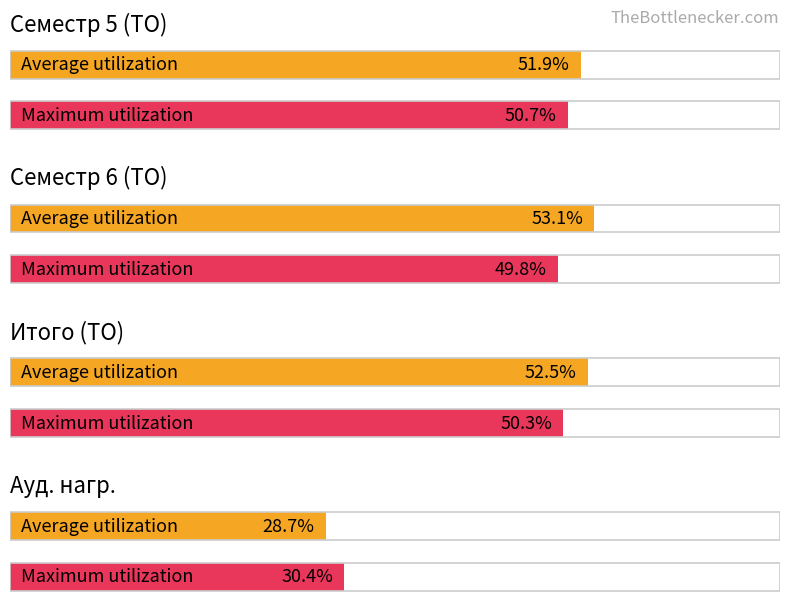

Between Ауд. нагр. and Итого (ТО), which is larger?

Итого (ТО)